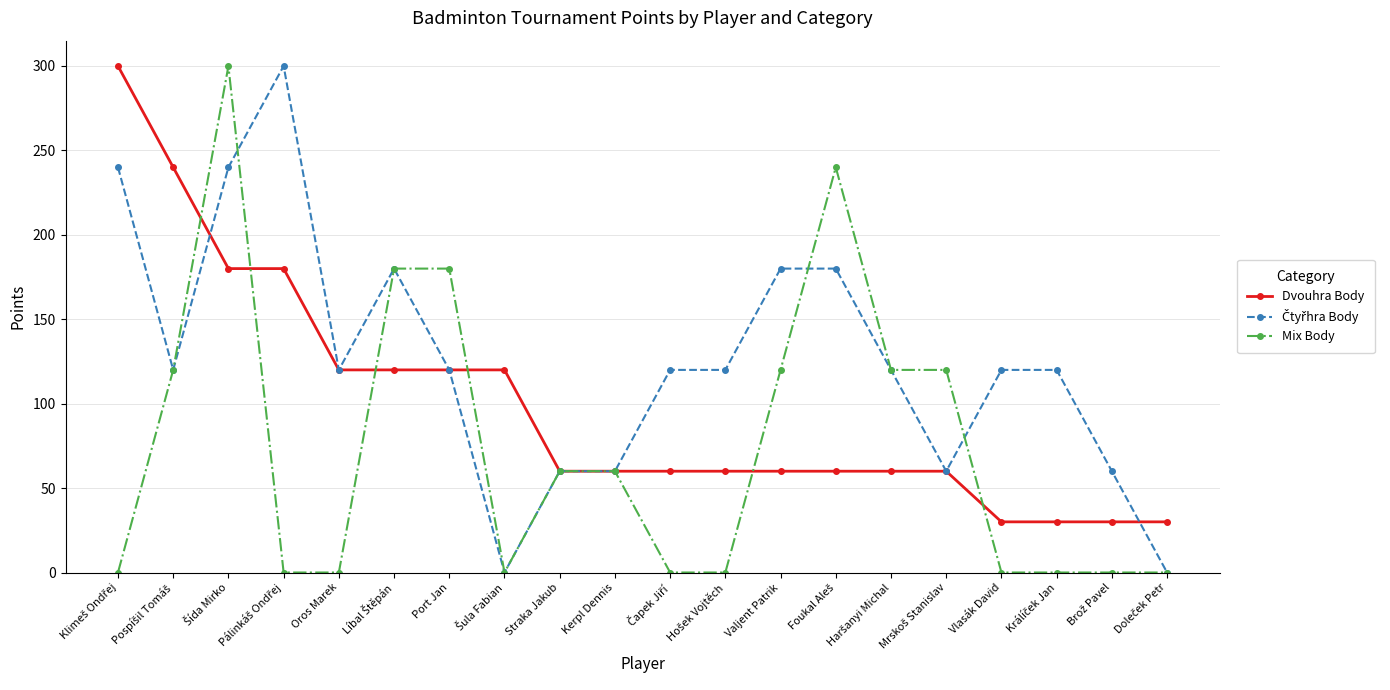

What is the highest value of the Mix Body series?

300